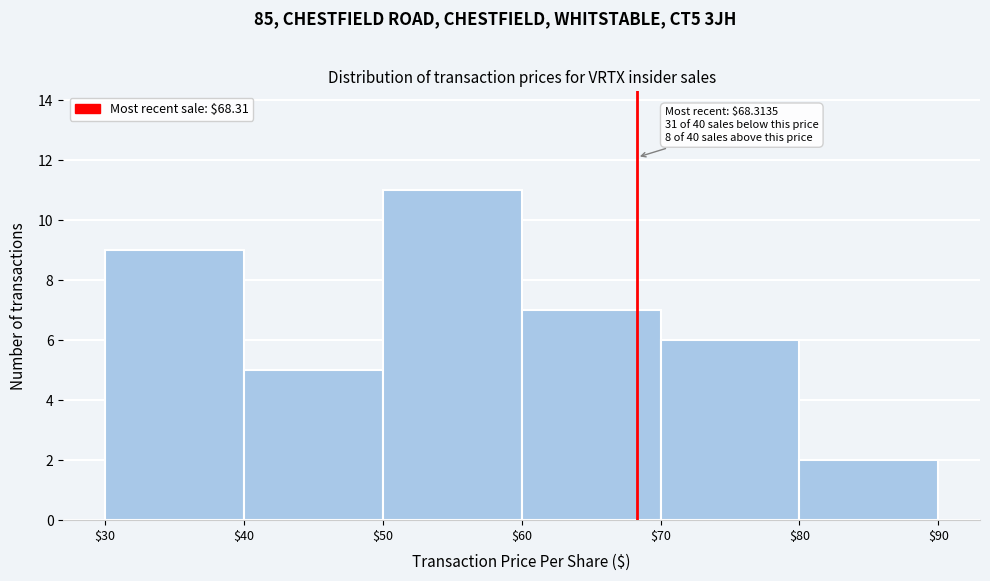

Which range on the x-axis has the tallest bar?

$50 to $60